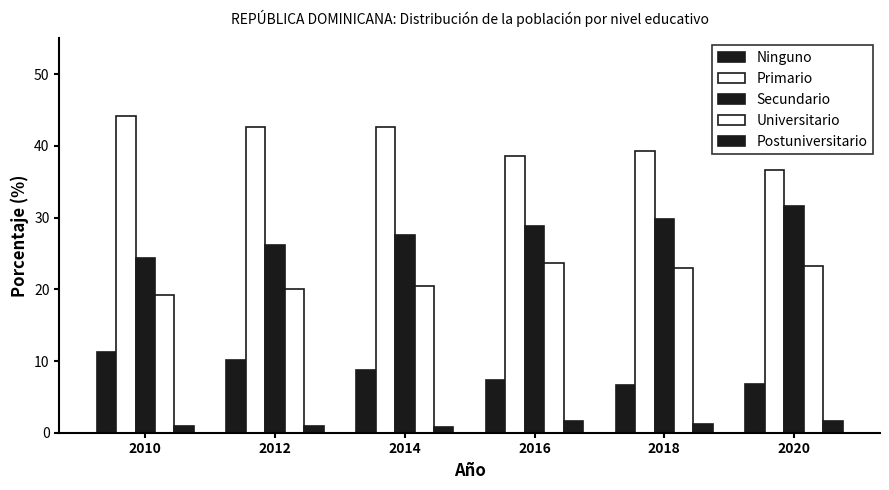

What value does the Universitario series have at 2014?

20.4